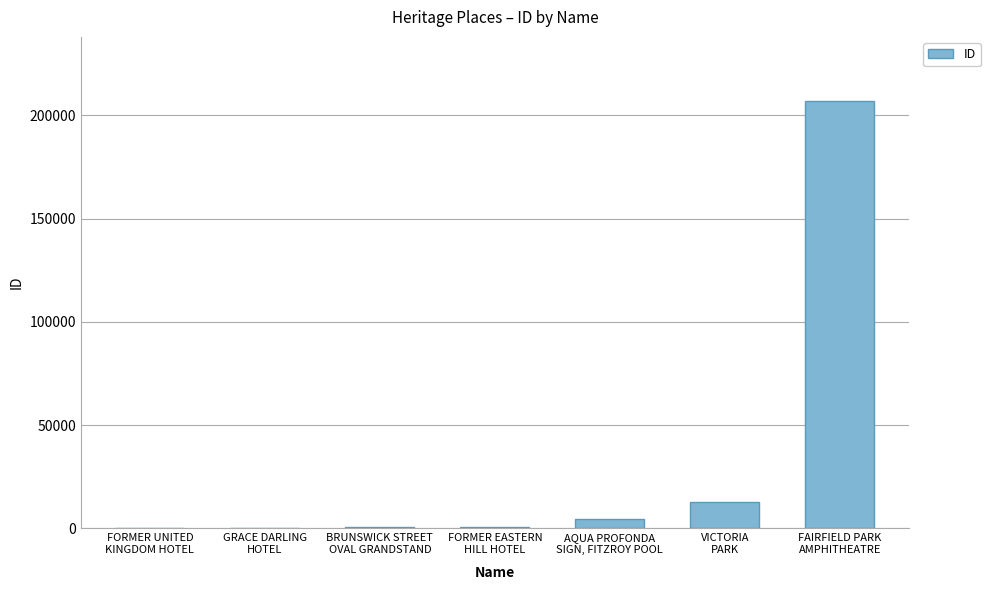

What is the sum of all values?

225886